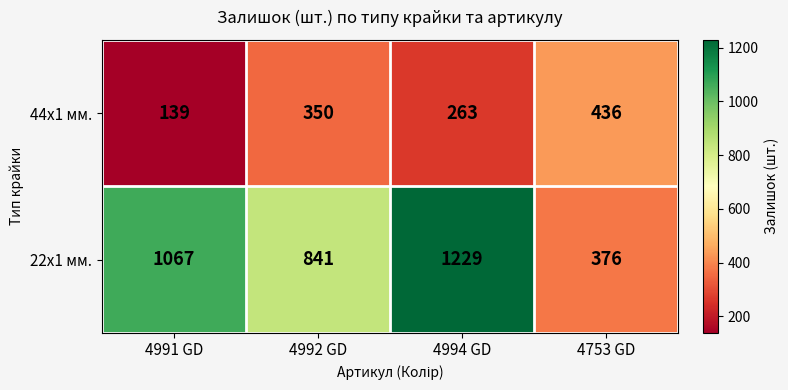

What is the sum of all 44x1 мм. values?

1188